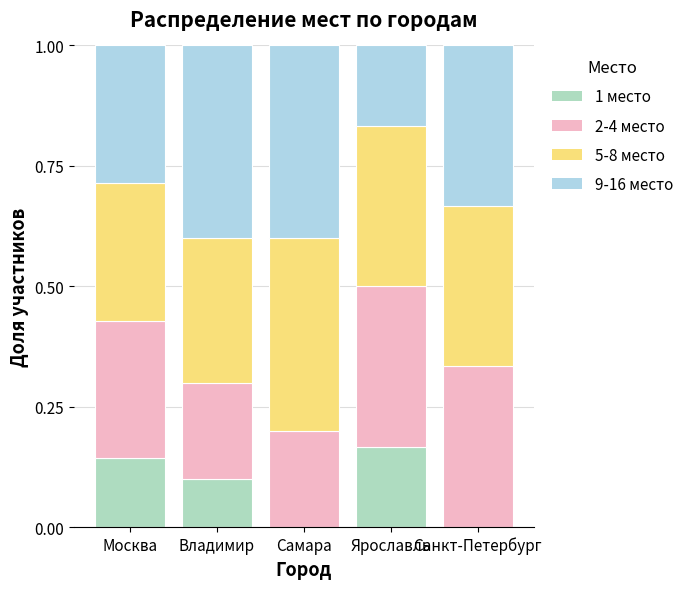

Is it true that 1 место equals 0.0 at Санкт-Петербург?

True